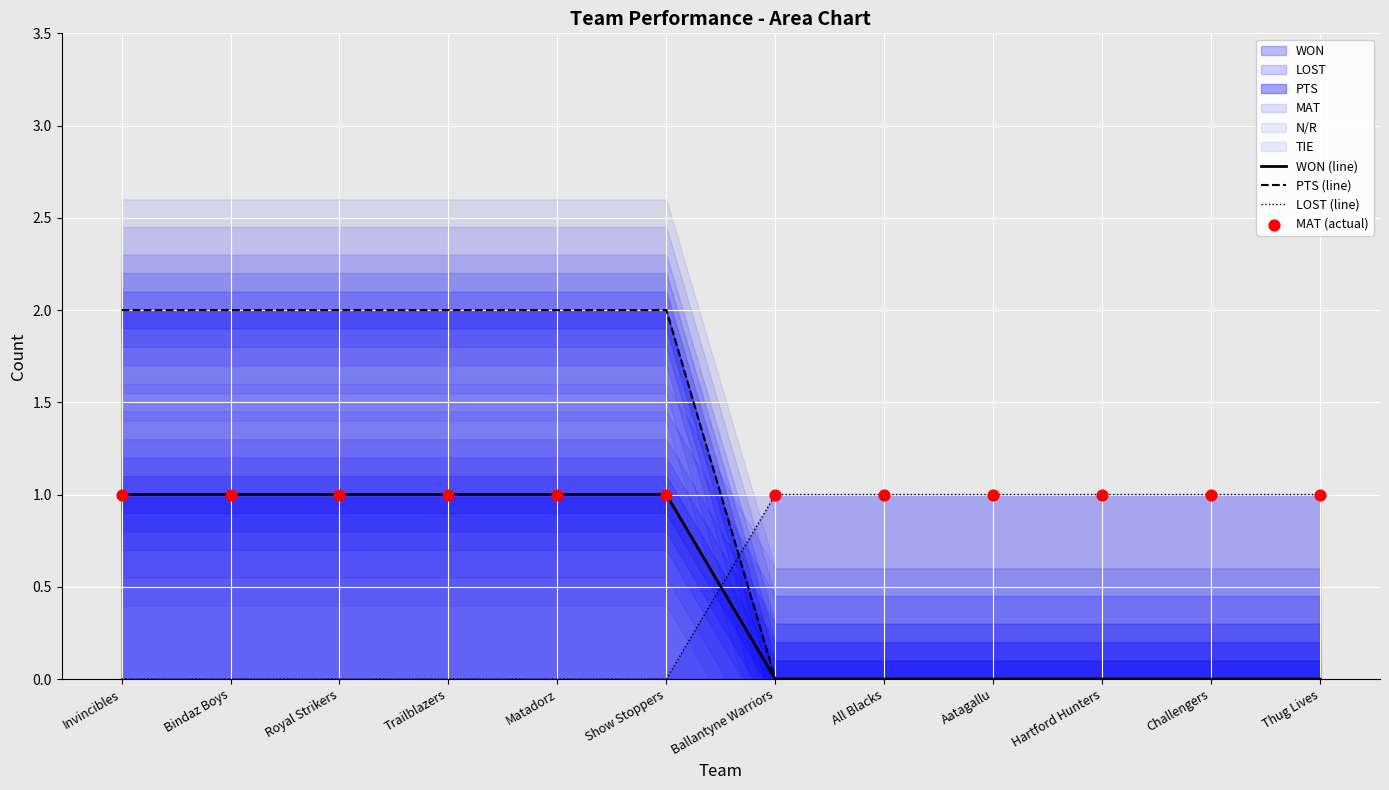

Is the value of LOST (line) at Challengers greater than the value of WON (line) at Royal Strikers?

No